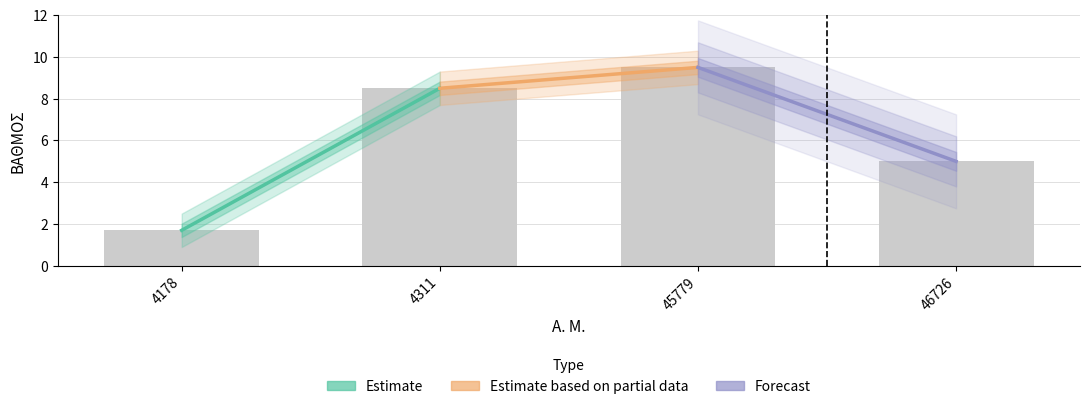

At which label does the data first exceed 8?

4311